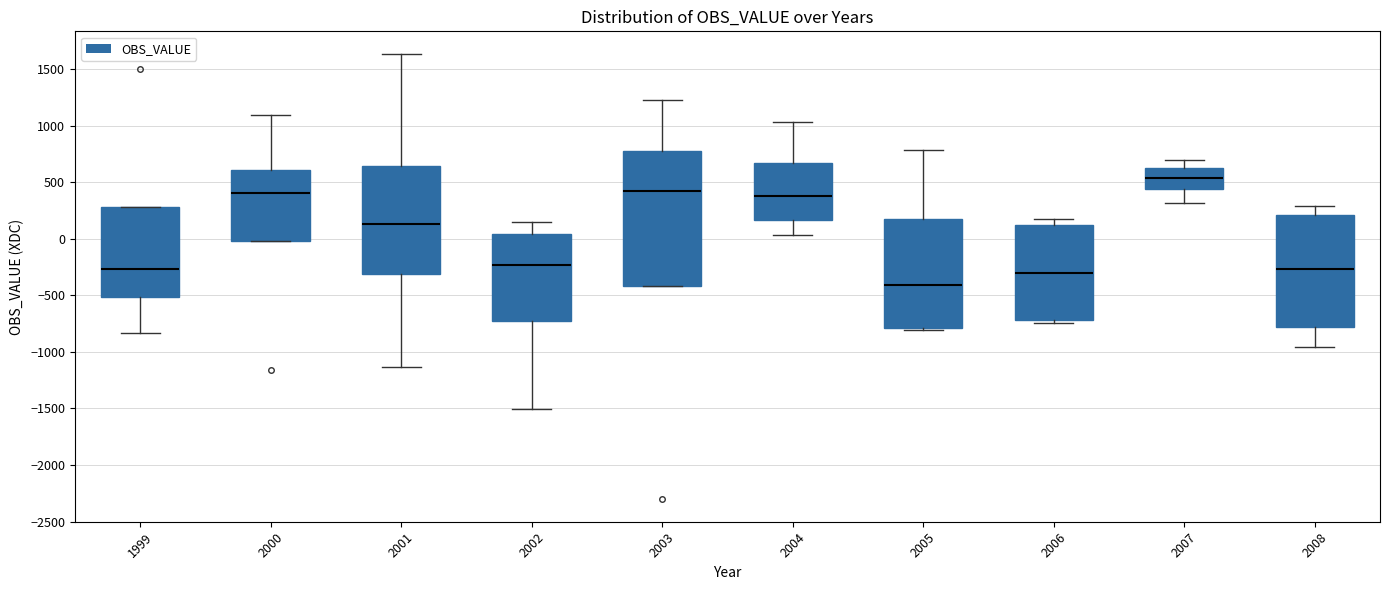

Reading left to right, read every box against the y-axis: the position of its median line, the range the box covers, and the ends of its whiskers. The values are not printed on the chart, so give them approximately, as read against the axis.

1999: median -250, box -500 to 300, whiskers -850 to 300
2000: median 400, box 0 to 600, whiskers 0 to 1100
2001: median 150, box -300 to 650, whiskers -1150 to 1650
2002: median -250, box -750 to 50, whiskers -1500 to 150
2003: median 400, box -400 to 750, whiskers -400 to 1250
2004: median 400, box 150 to 650, whiskers 50 to 1050
2005: median -400, box -800 to 150, whiskers -800 to 800
2006: median -300, box -700 to 100, whiskers -750 to 200
2007: median 550, box 450 to 650, whiskers 300 to 700
2008: median -250, box -800 to 200, whiskers -950 to 300